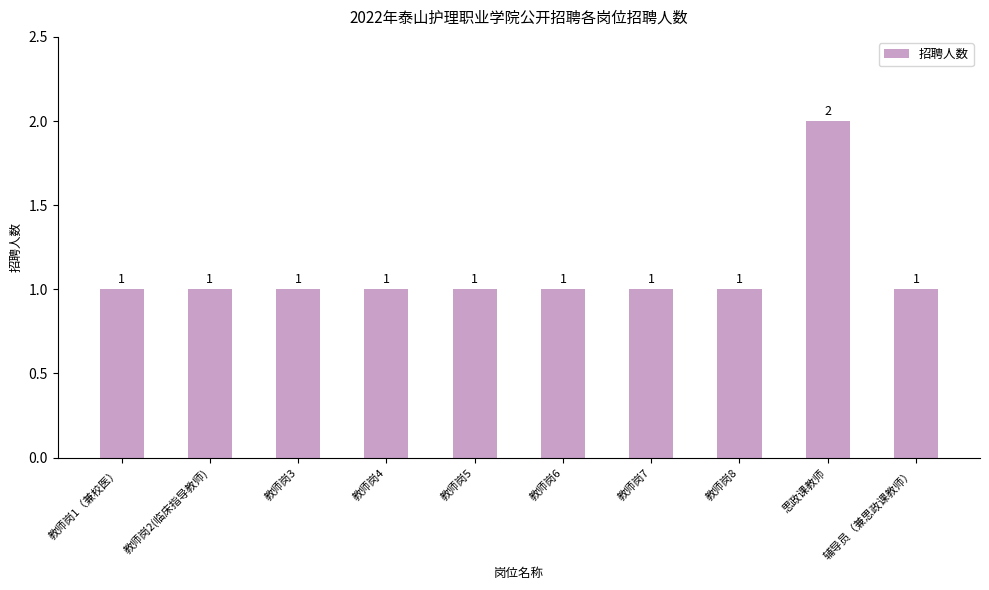

How many values are between 1 and 2?

10